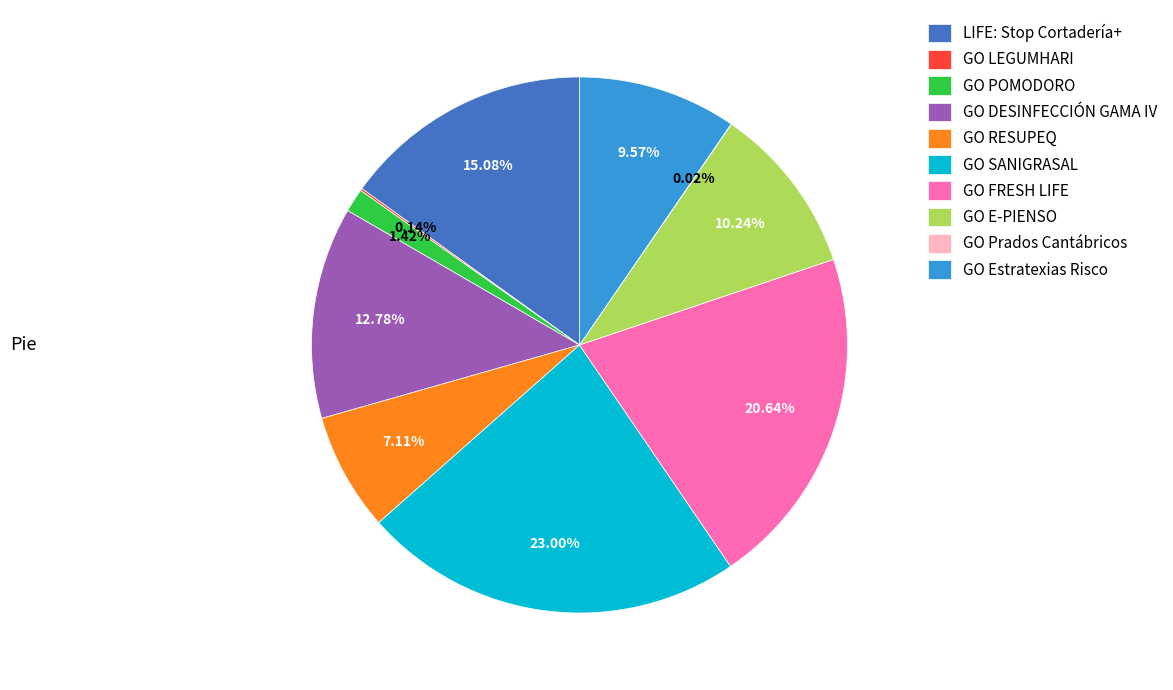

To the nearest percent, what is the difference between the GO RESUPEQ and GO FRESH LIFE slice percentages?

14%